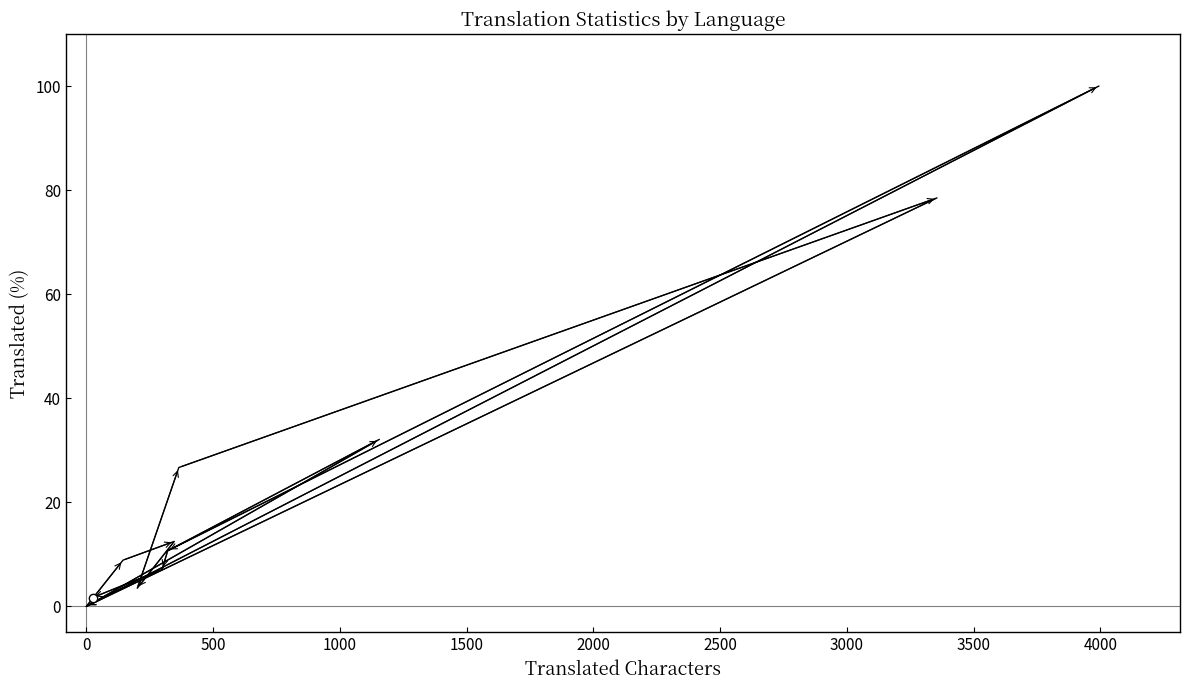

What is the difference between the maximum and second lowest values?

100.0